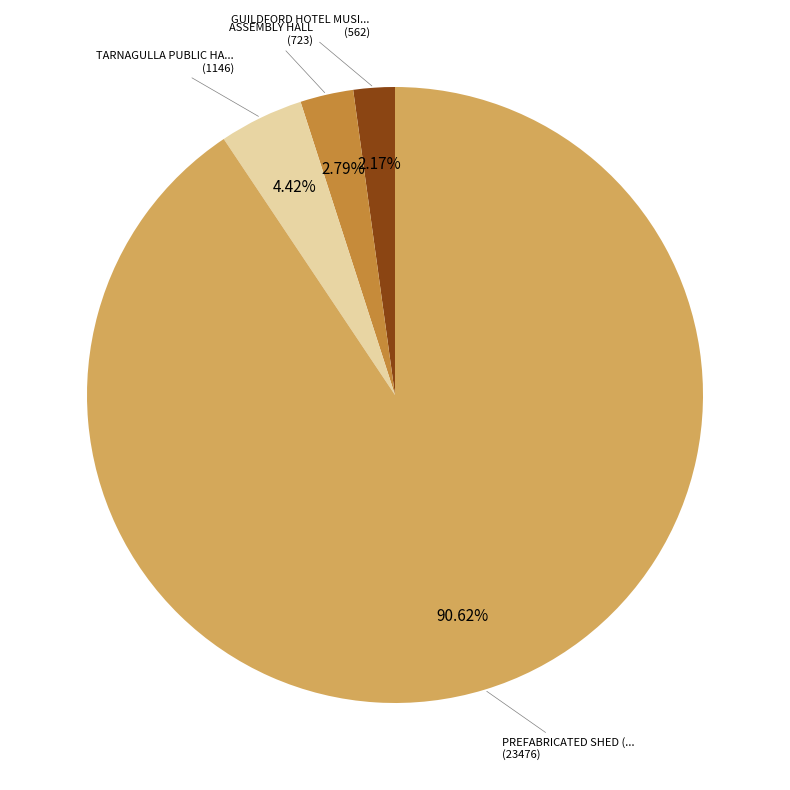

Is there any slice that represents more than half of the pie?

Yes